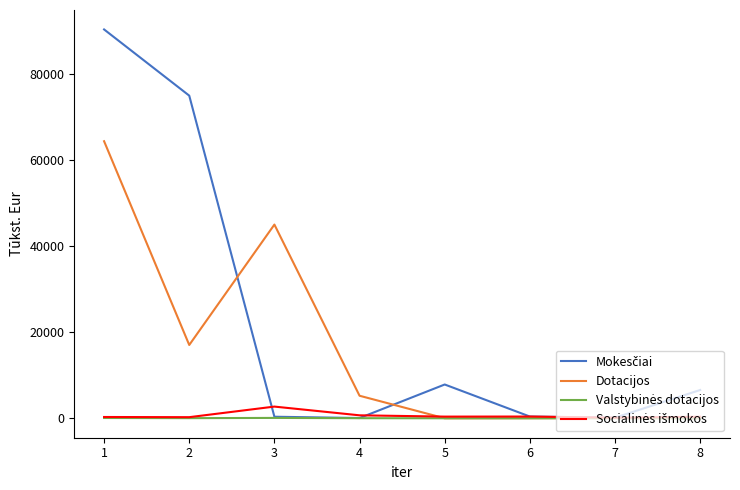

At which label is Dotacijos closest to 32230?

3